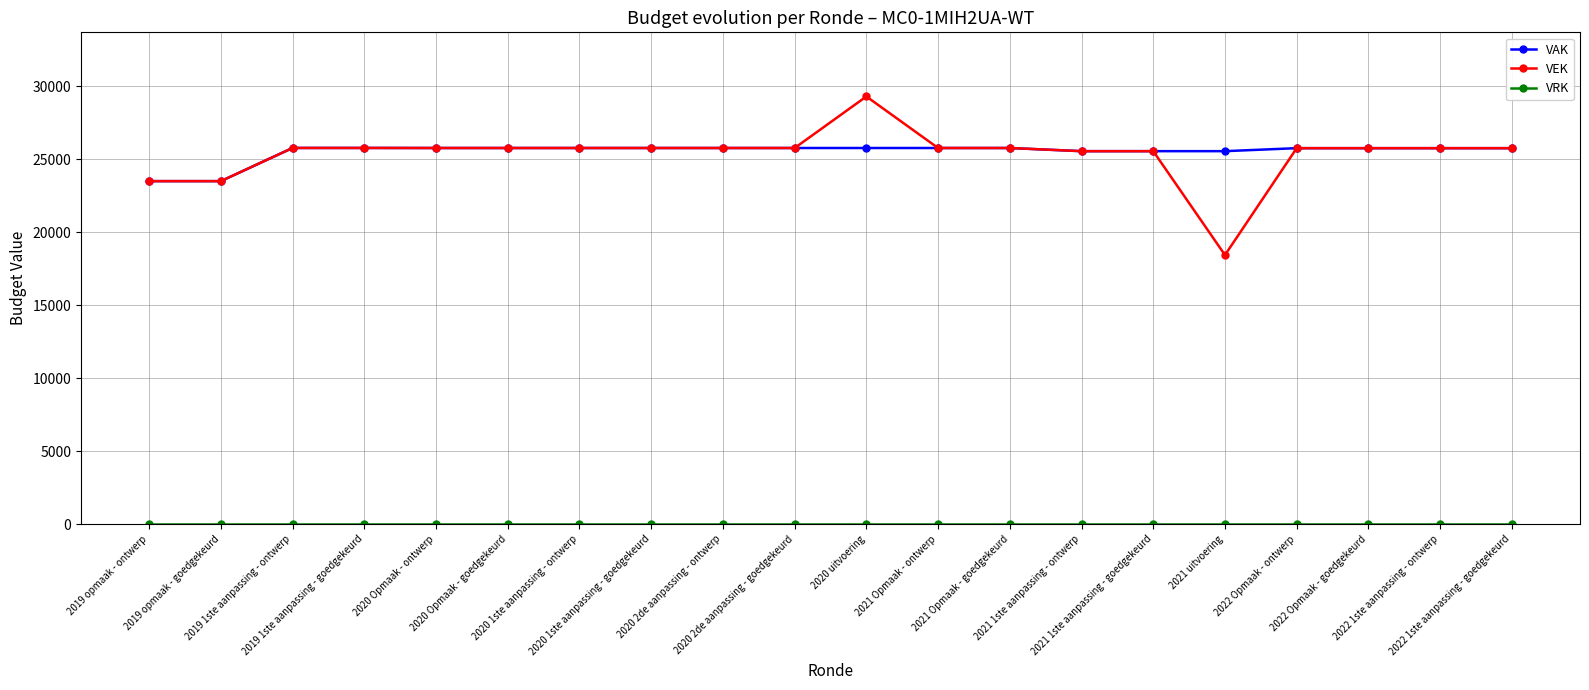

Which series has the widest spread of values?

VEK